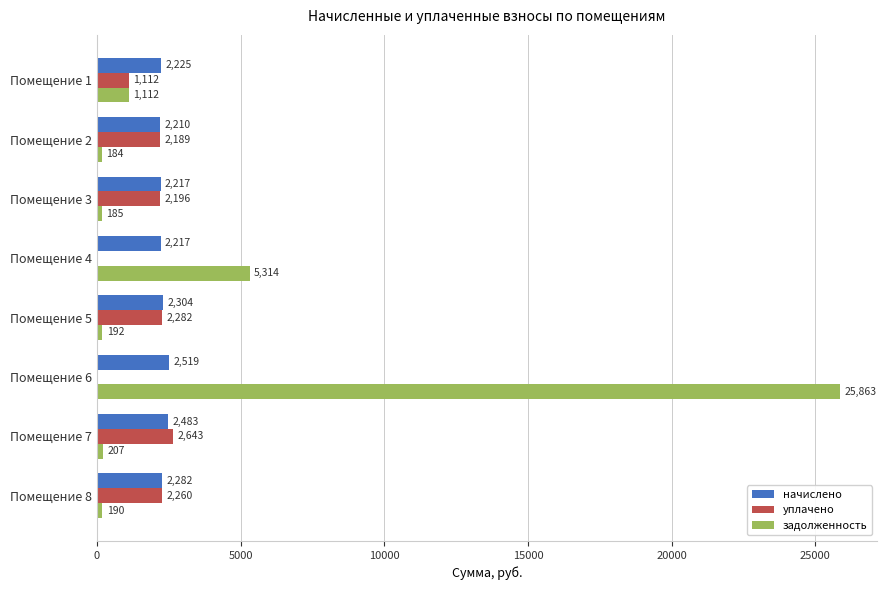

Between Помещение 1 and Помещение 8, which series saw the biggest shift?

уплачено